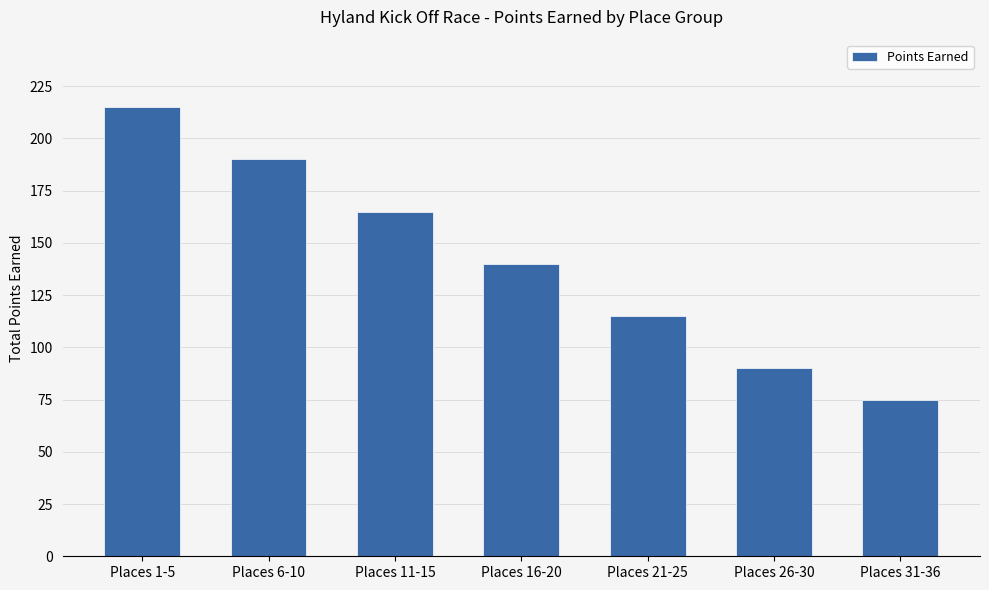

How many categories are shown in the chart?

7